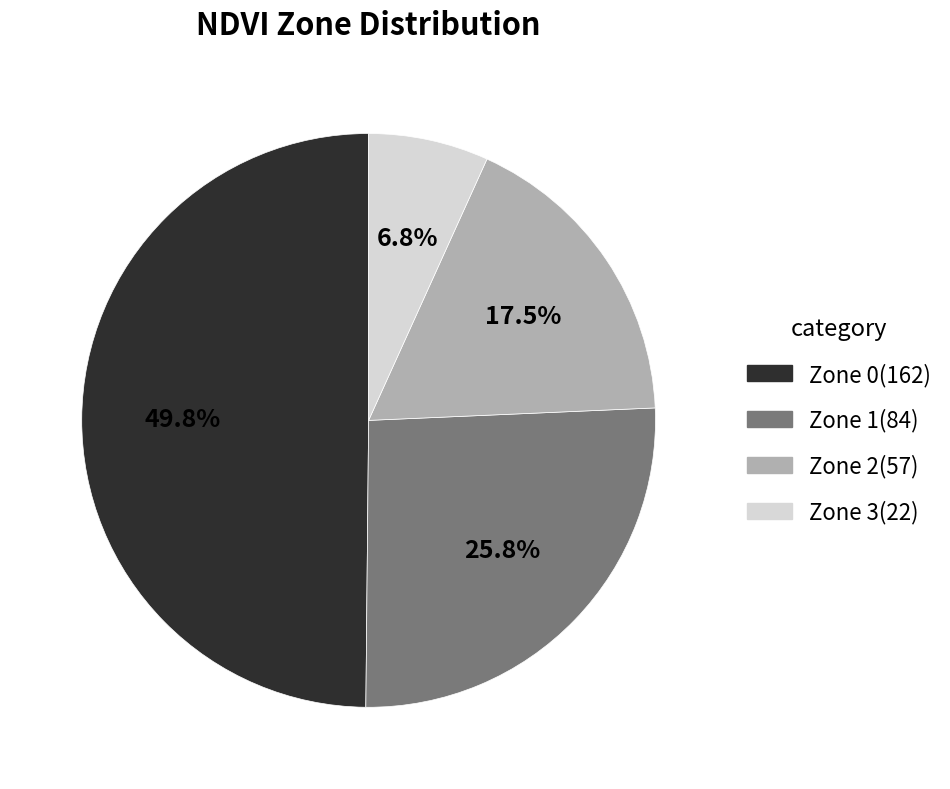

Approximately how many times larger is the value at Zone 1 compared to Zone 2?

1.5